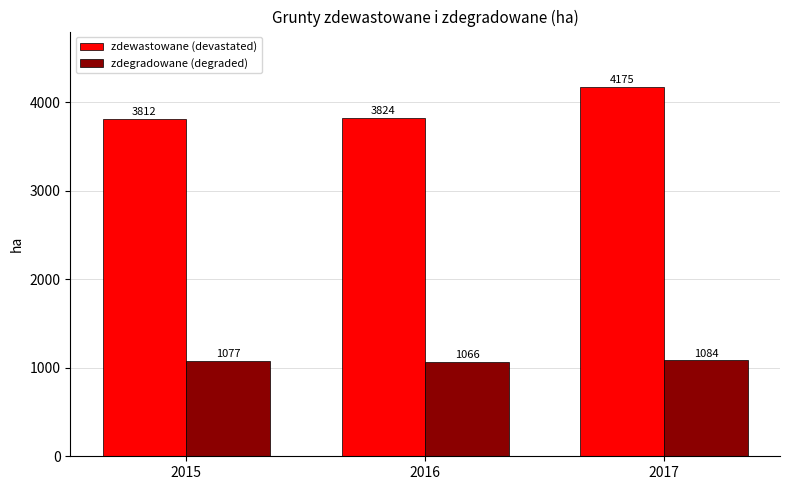

True or false: zdewastowane (devastated) has a value of 3824 at 2016.

True